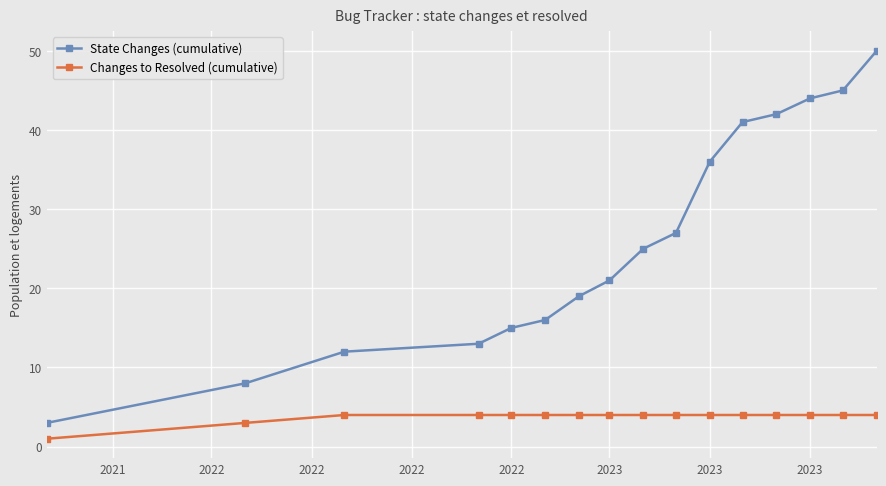

Count the Changes to Resolved (cumulative) values in the range 4 to 5.

14